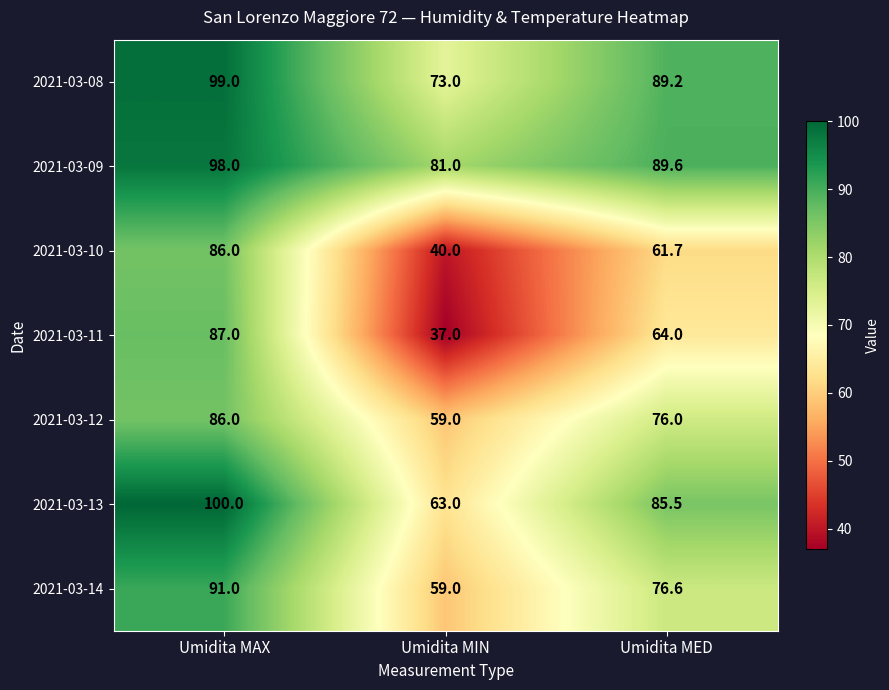

Which category has the lowest value across all series?

Umidita MIN